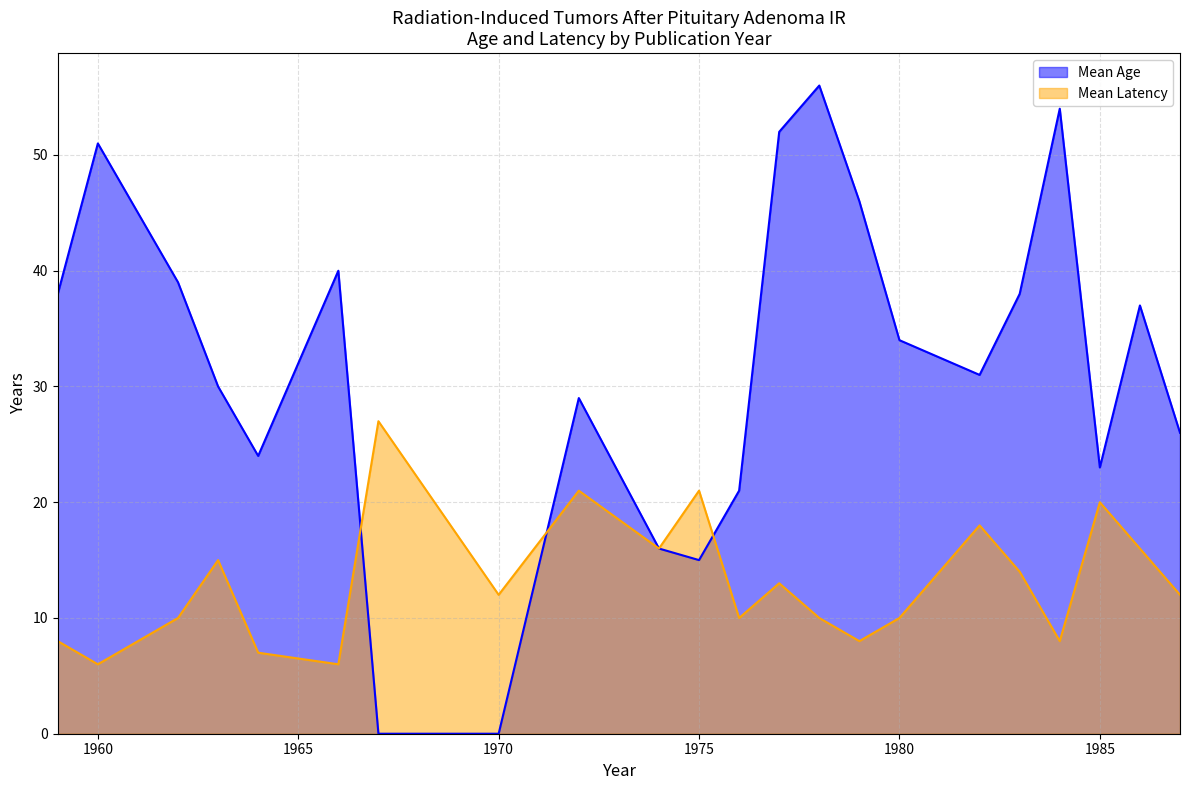

In Mean Latency, how many points are higher than both neighbors (excluding endpoints)?

7